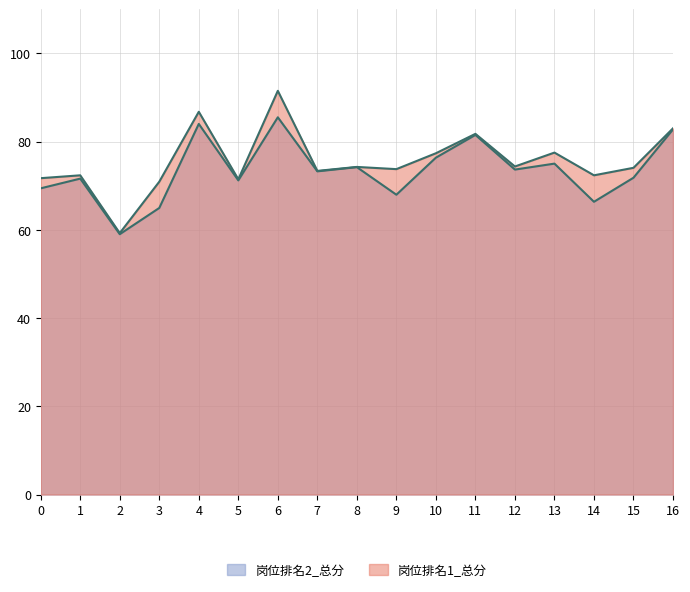

At 15, list the series in order from largest to smallest.

岗位排名1_总分, 岗位排名2_总分